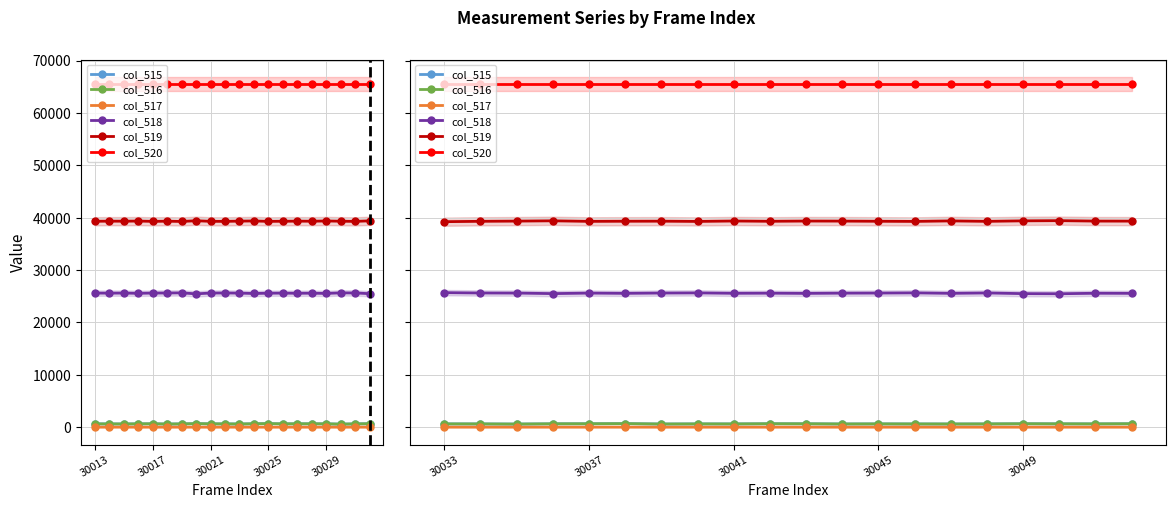

True or false: col_519 and col_518 cross at least once.

False